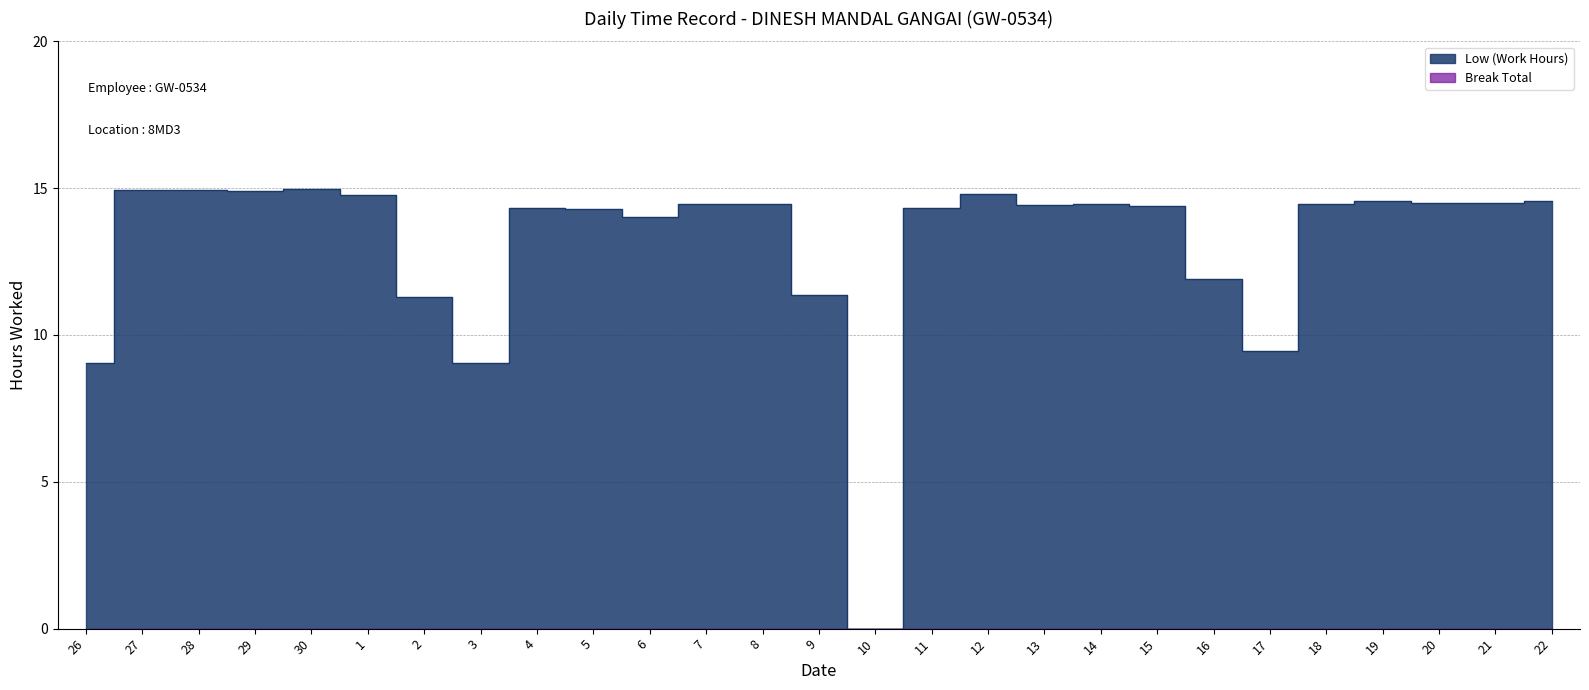

Where is the data nearest to the value 7?

26